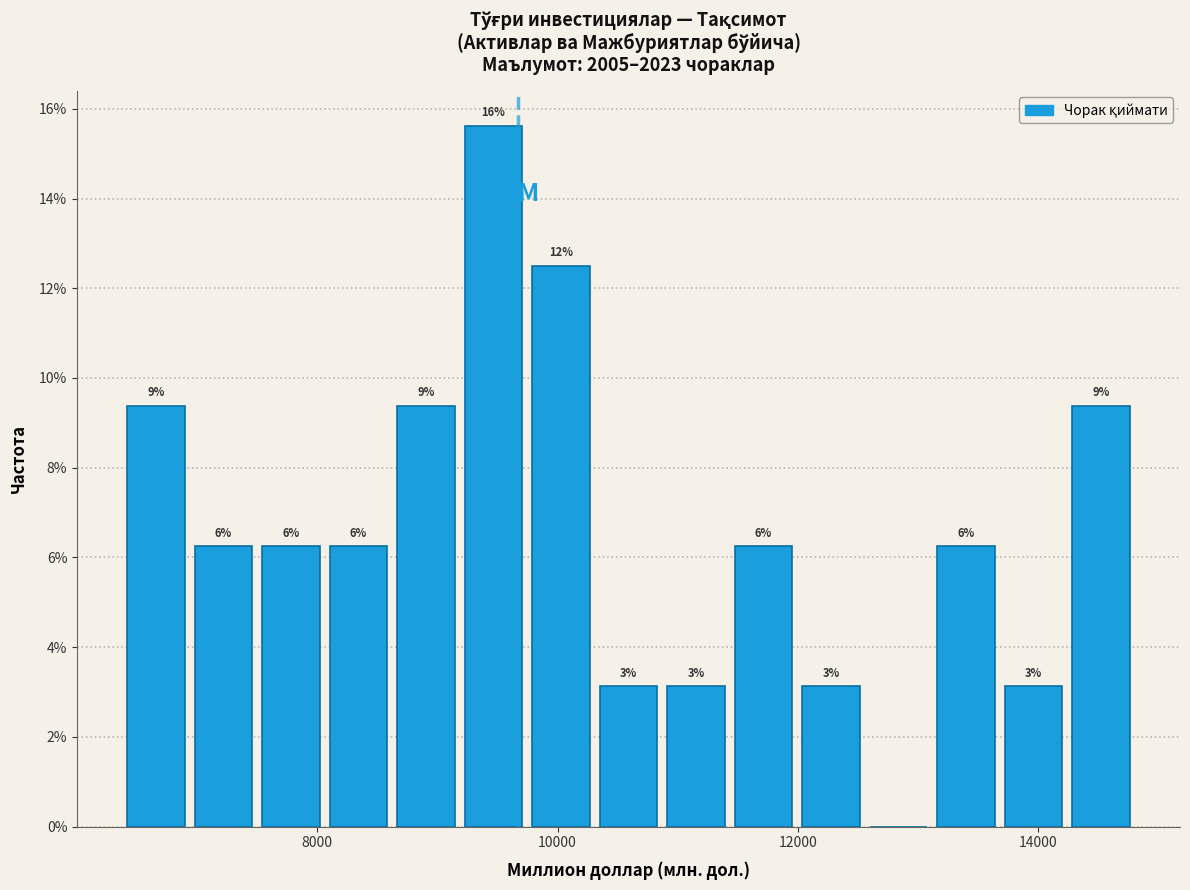

Around what value on the x-axis is the tallest bar? Give the approximate position of its centre, as read against the axis.

9400